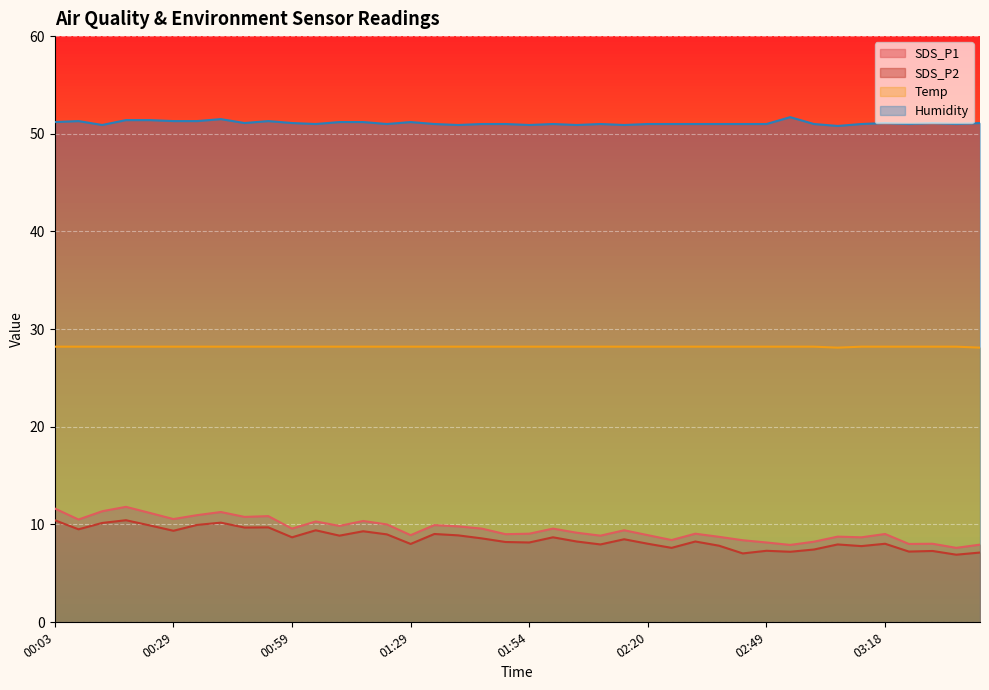

Where is the first local maximum for SDS_P1?

00:19